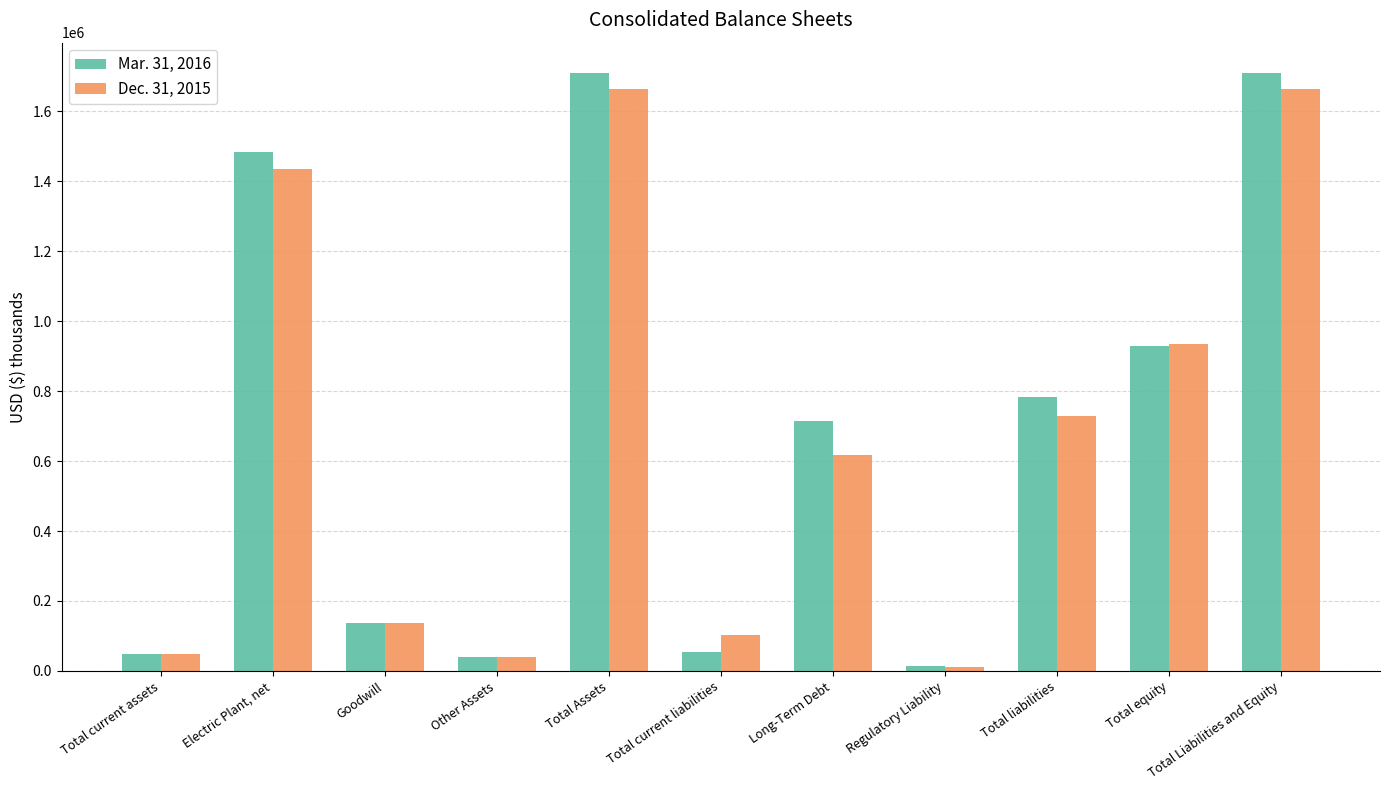

The Dec. 31, 2015 series shows 1663510 at Total Liabilities and Equity. True or false?

True